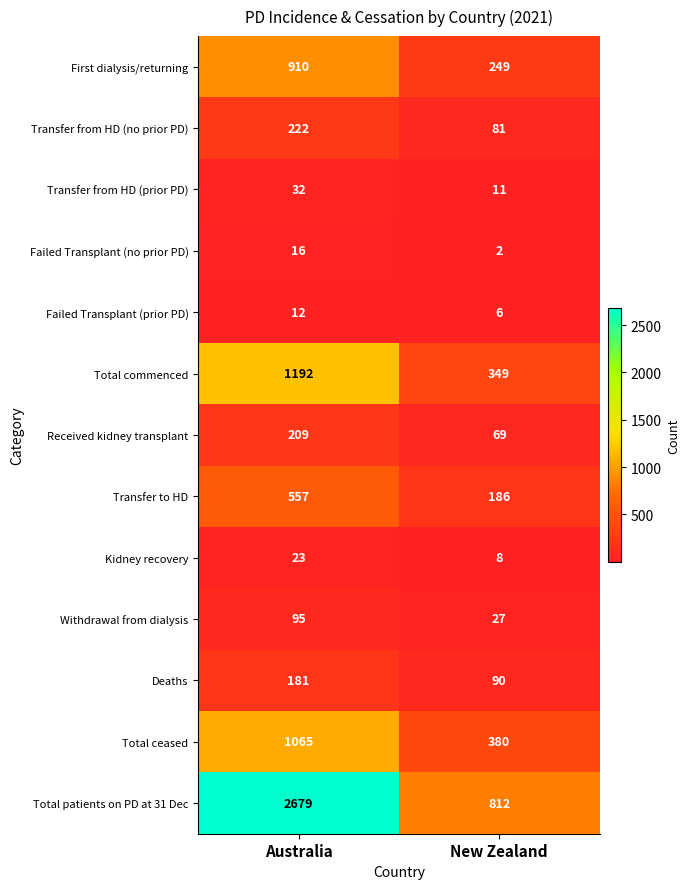

Reading left to right, list all the values displayed in this chart.

First dialysis/returning: Australia=910	New Zealand=249
Transfer from HD (no prior PD): Australia=222	New Zealand=81
Transfer from HD (prior PD): Australia=32	New Zealand=11
Failed Transplant (no prior PD): Australia=16	New Zealand=2
Failed Transplant (prior PD): Australia=12	New Zealand=6
Total commenced: Australia=1192	New Zealand=349
Received kidney transplant: Australia=209	New Zealand=69
Transfer to HD: Australia=557	New Zealand=186
Kidney recovery: Australia=23	New Zealand=8
Withdrawal from dialysis: Australia=95	New Zealand=27
Deaths: Australia=181	New Zealand=90
Total ceased: Australia=1065	New Zealand=380
Total patients on PD at 31 Dec: Australia=2679	New Zealand=812